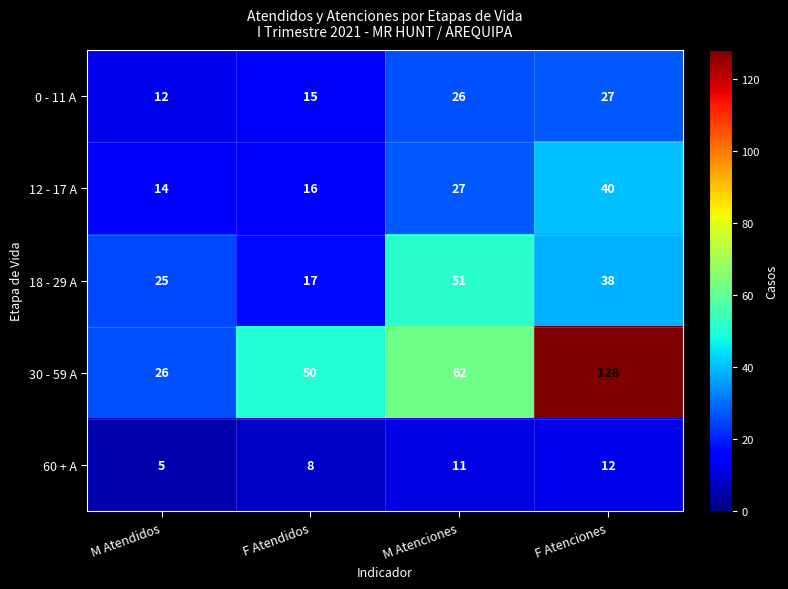

Reading left to right, extract all data points from this chart.

0 - 11 A: 12	15	26	27
12 - 17 A: 14	16	27	40
18 - 29 A: 25	17	51	38
30 - 59 A: 26	50	62	128
60 + A: 5	8	11	12